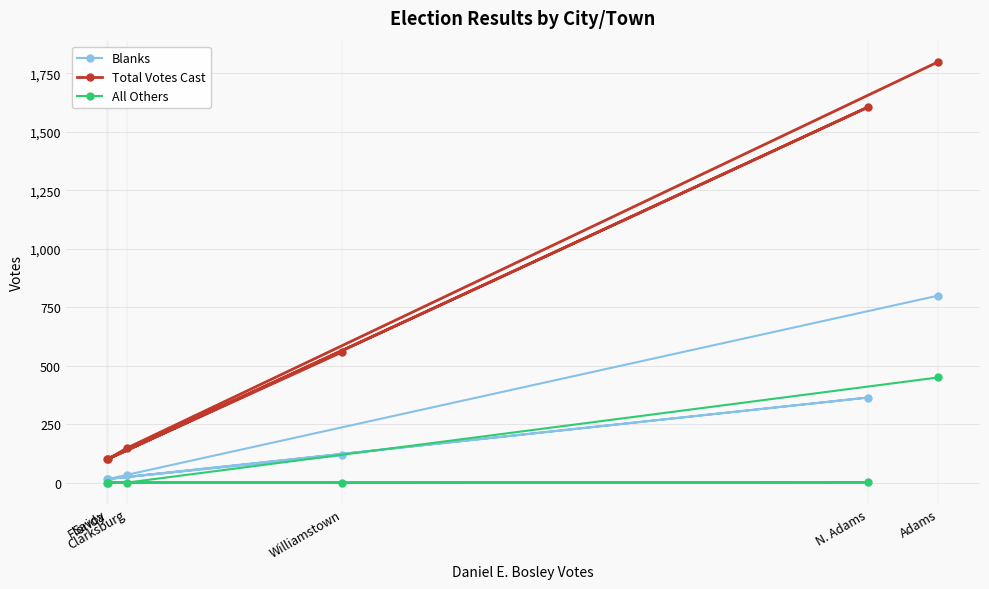

True or false: All Others and Blanks intersect in this chart.

False